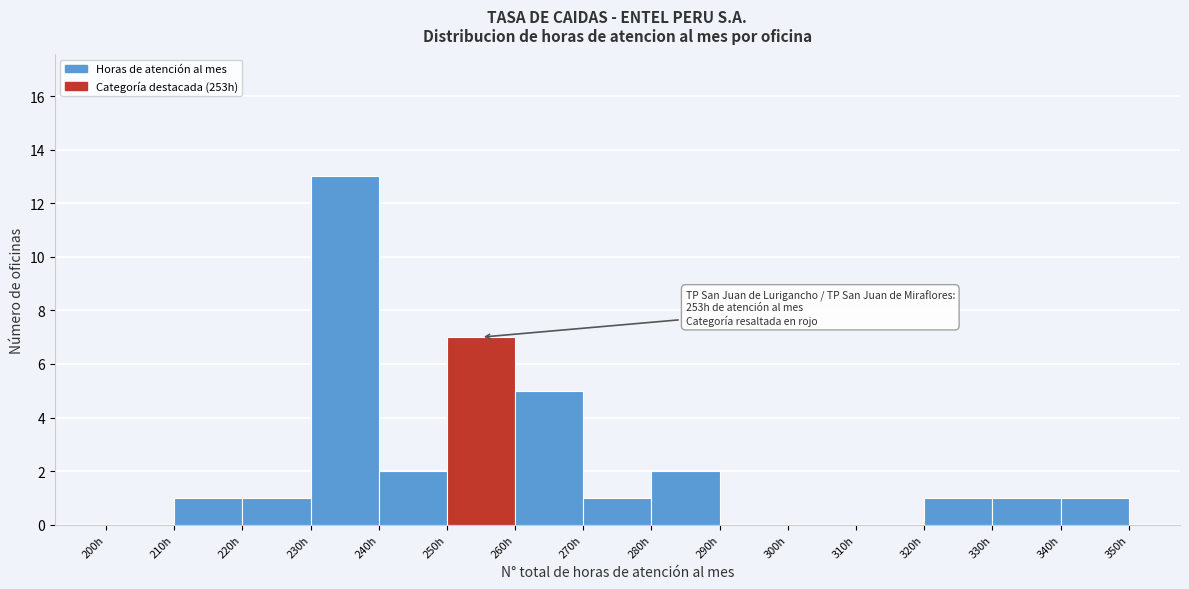

Which range on the x-axis has the tallest bar?

230 to 240